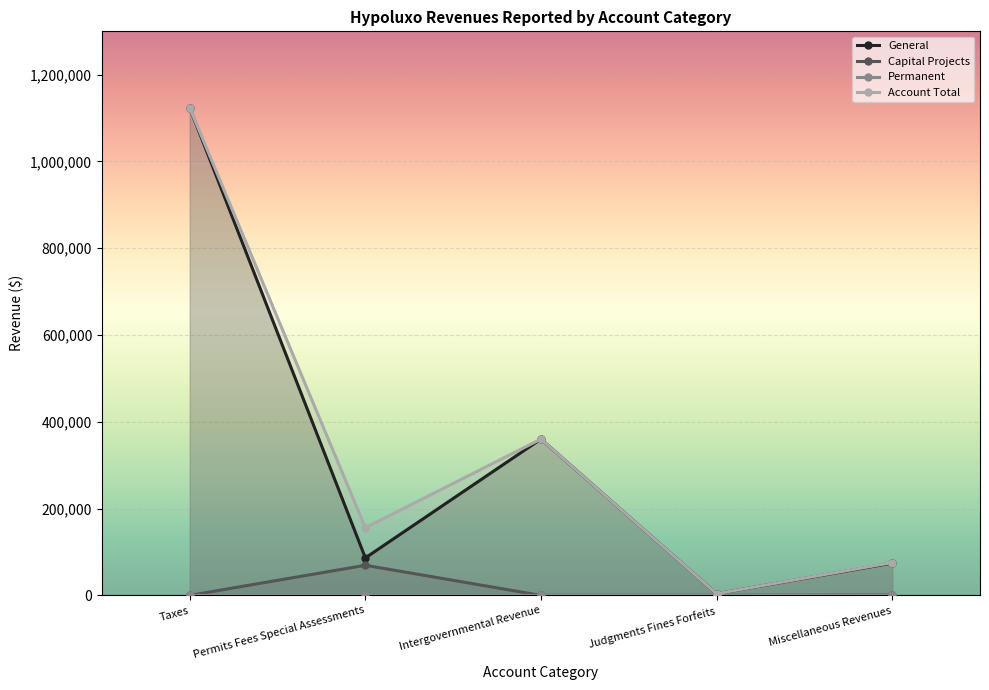

Which series has the widest spread of values?

General